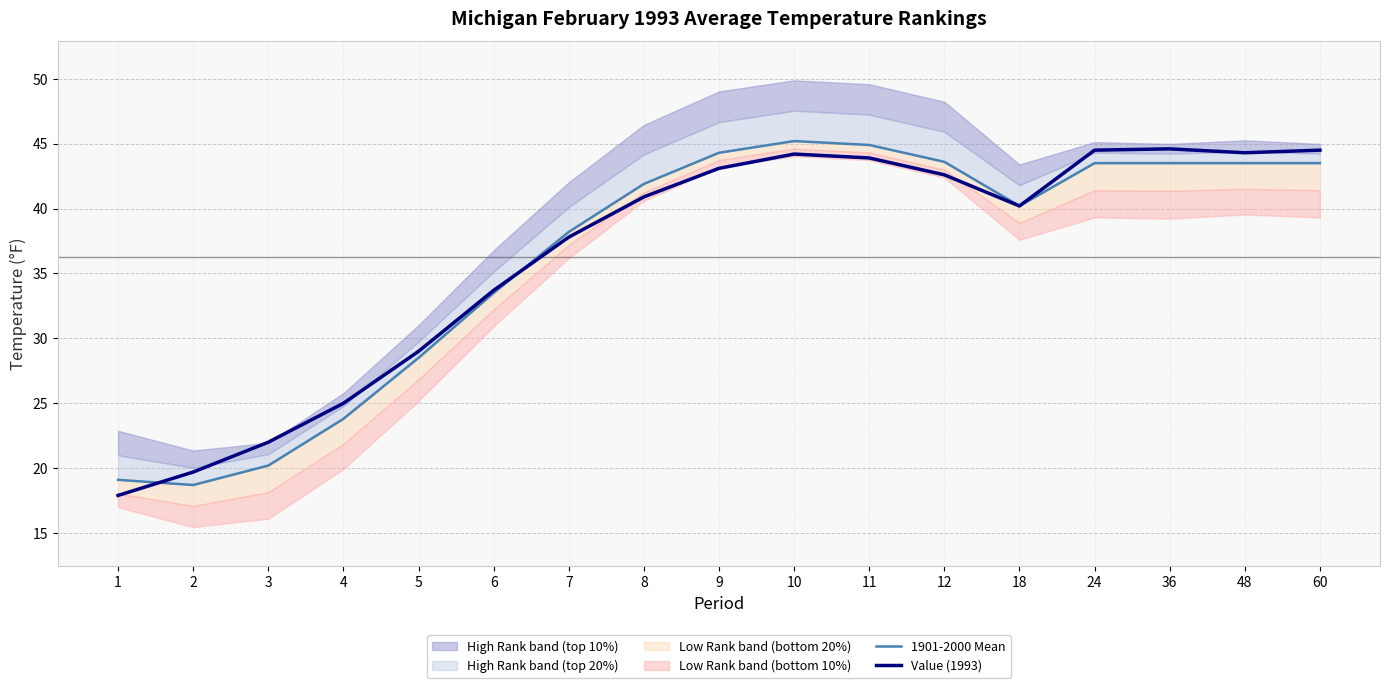

What is the difference between the highest and lowest values at 48?

0.8